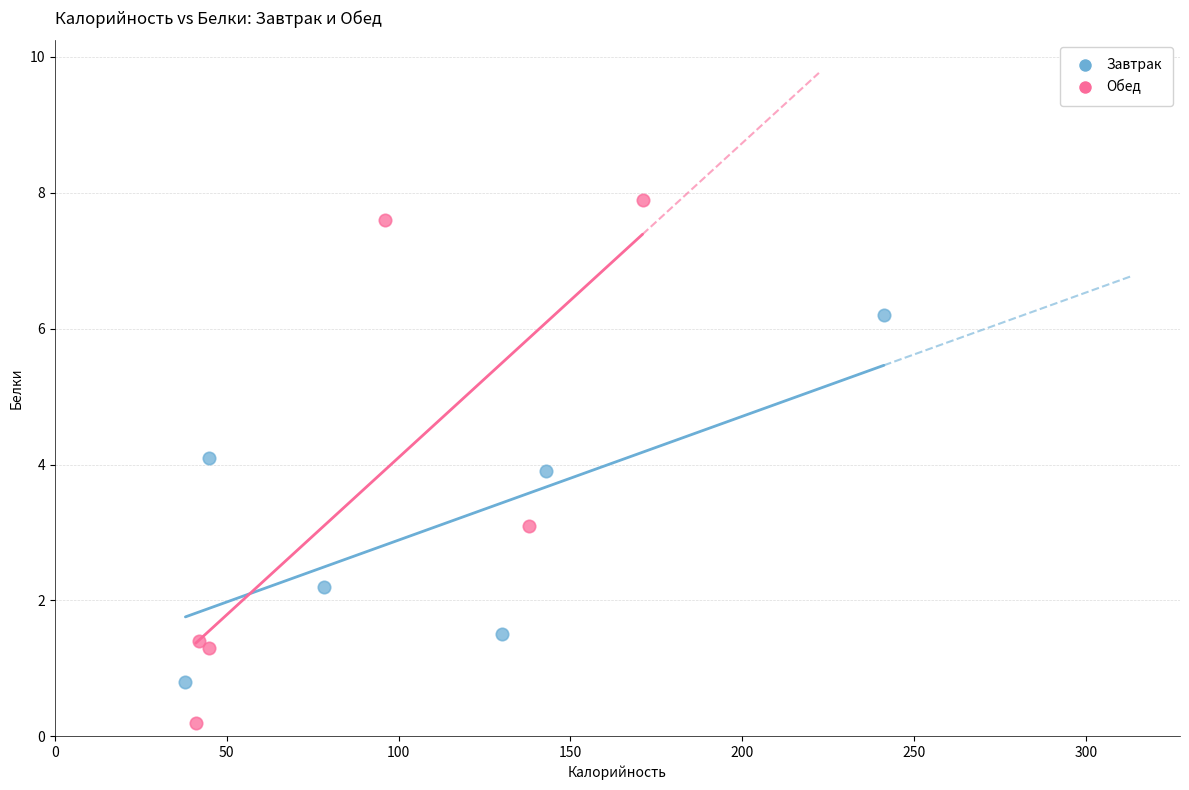

Which series reaches the minimum Y coordinate?

Обед